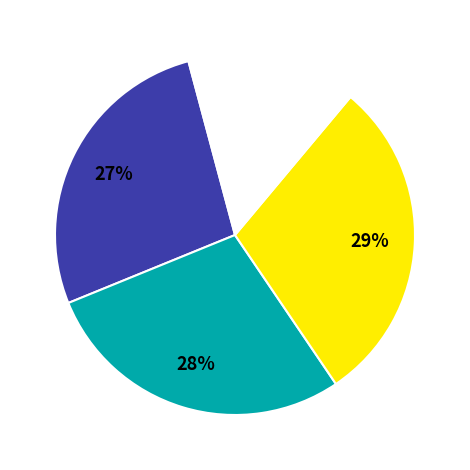

To the nearest percent, what is the average slice percentage?

25%